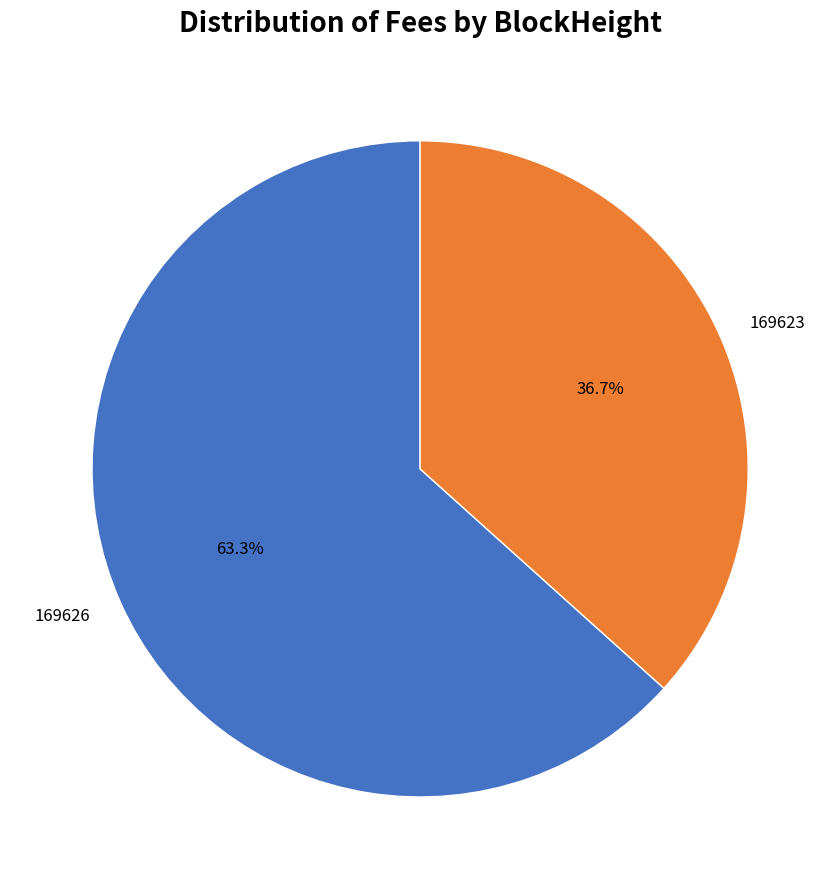

To the nearest percent, what is the difference between the largest and smallest slice percentages?

27%